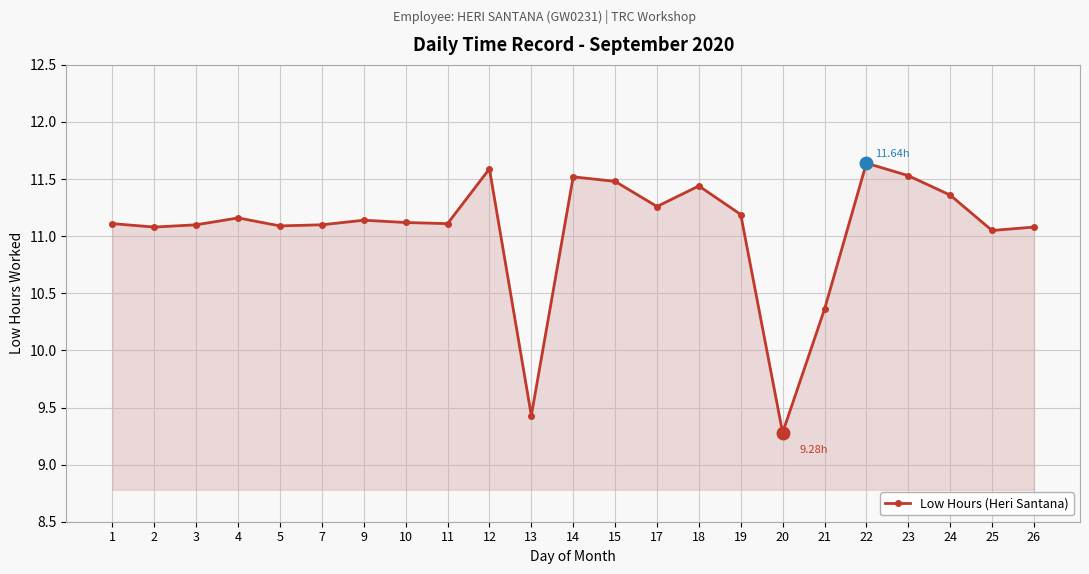

What is the difference between the second highest and minimum values?

2.3